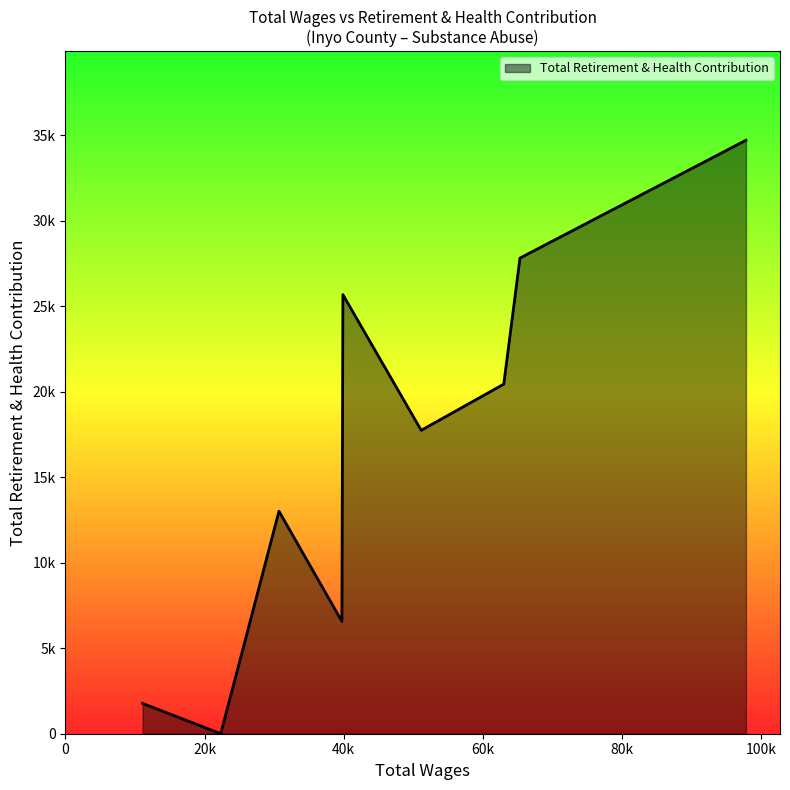

Is this an area chart (filled region under the line)?

Yes